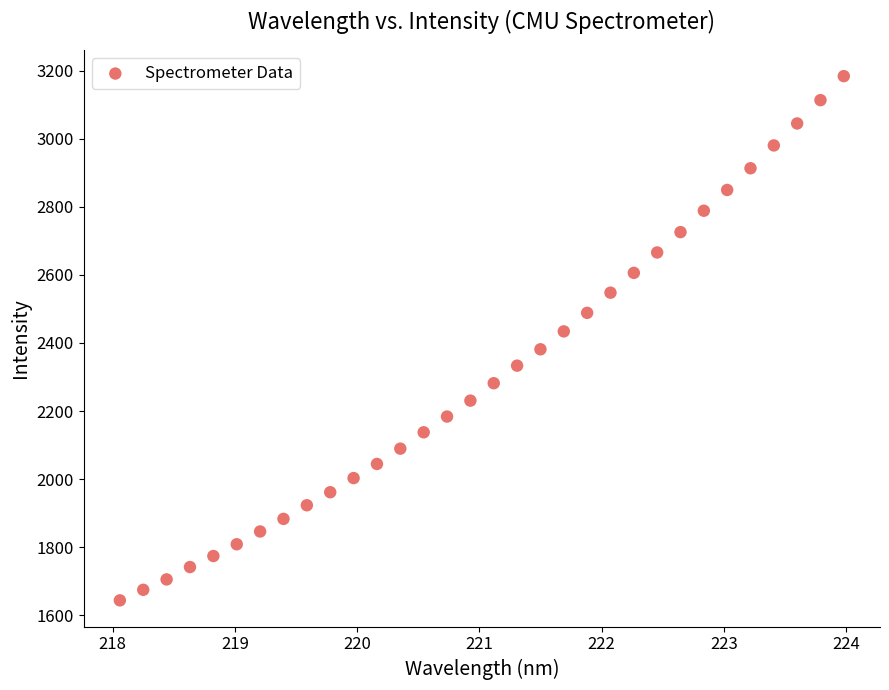

What is the range of X values (max minus min)?

5.9